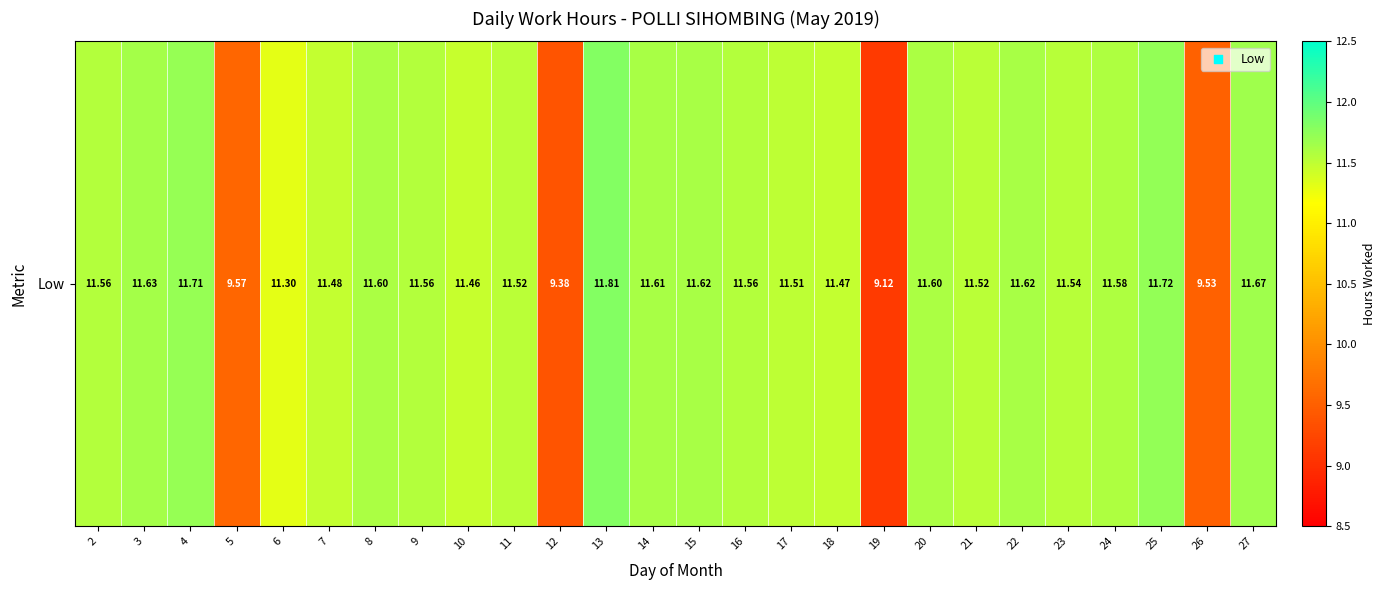

What is the difference between the maximum and minimum values?

2.7